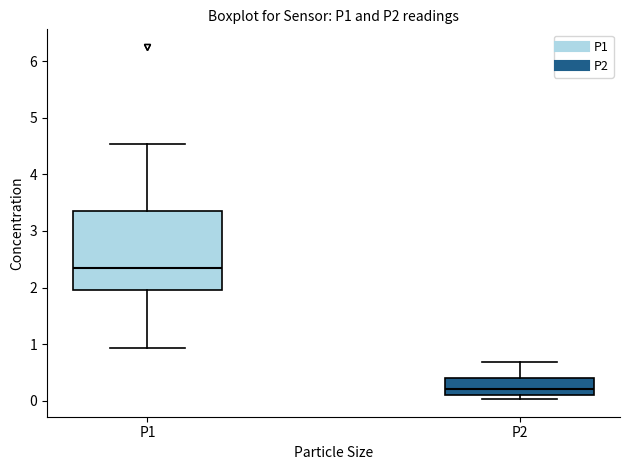

Which box has the lowest median line?

P2